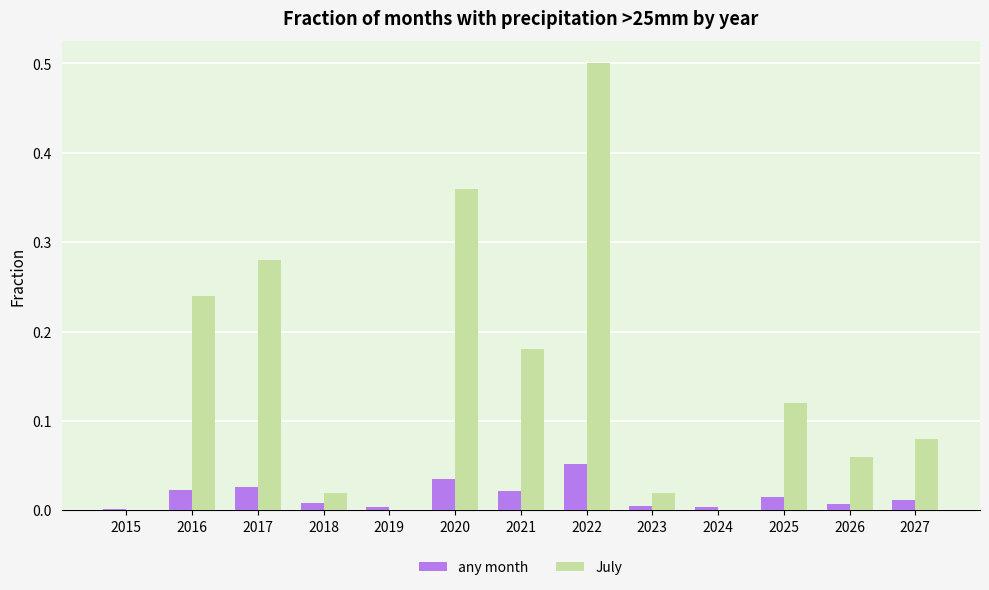

Between 2016 and 2020, which series saw the biggest shift?

July